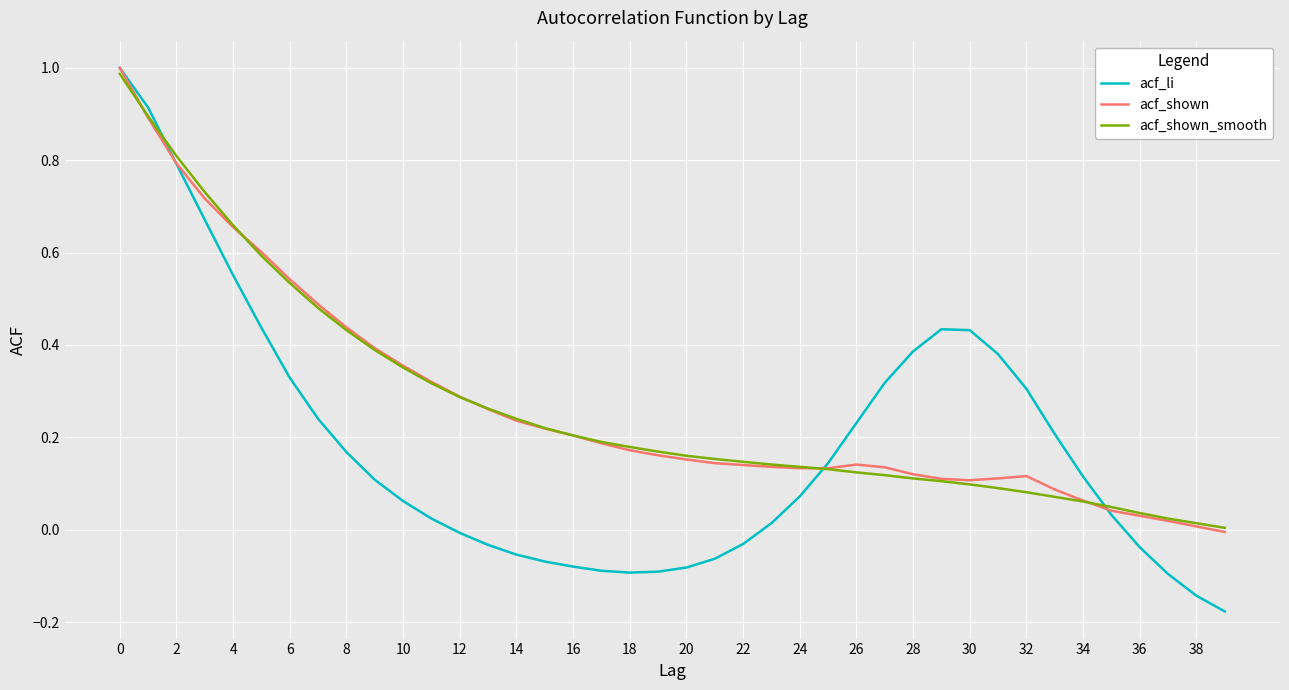

Which series has the widest spread of values?

acf_li